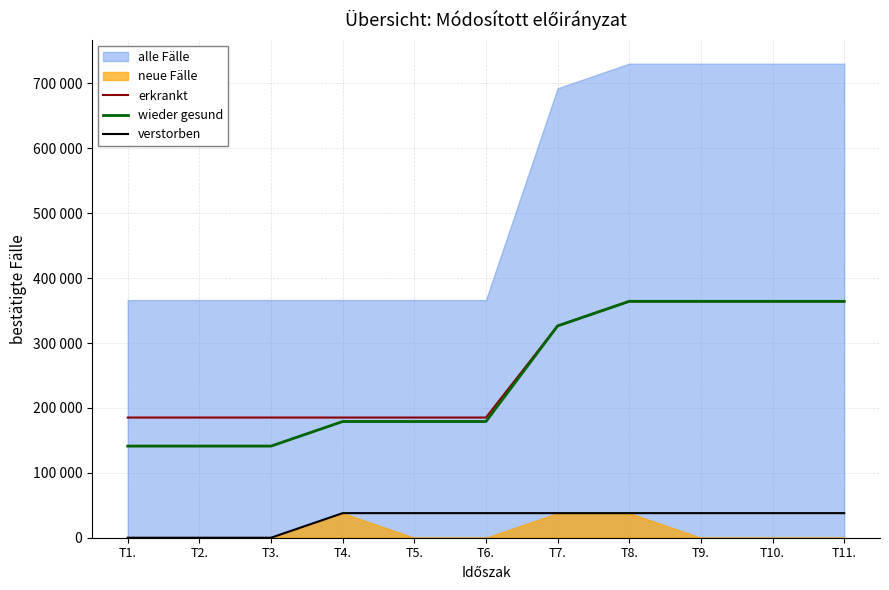

The value of erkrankt at T3. is 271063. True or false?

False